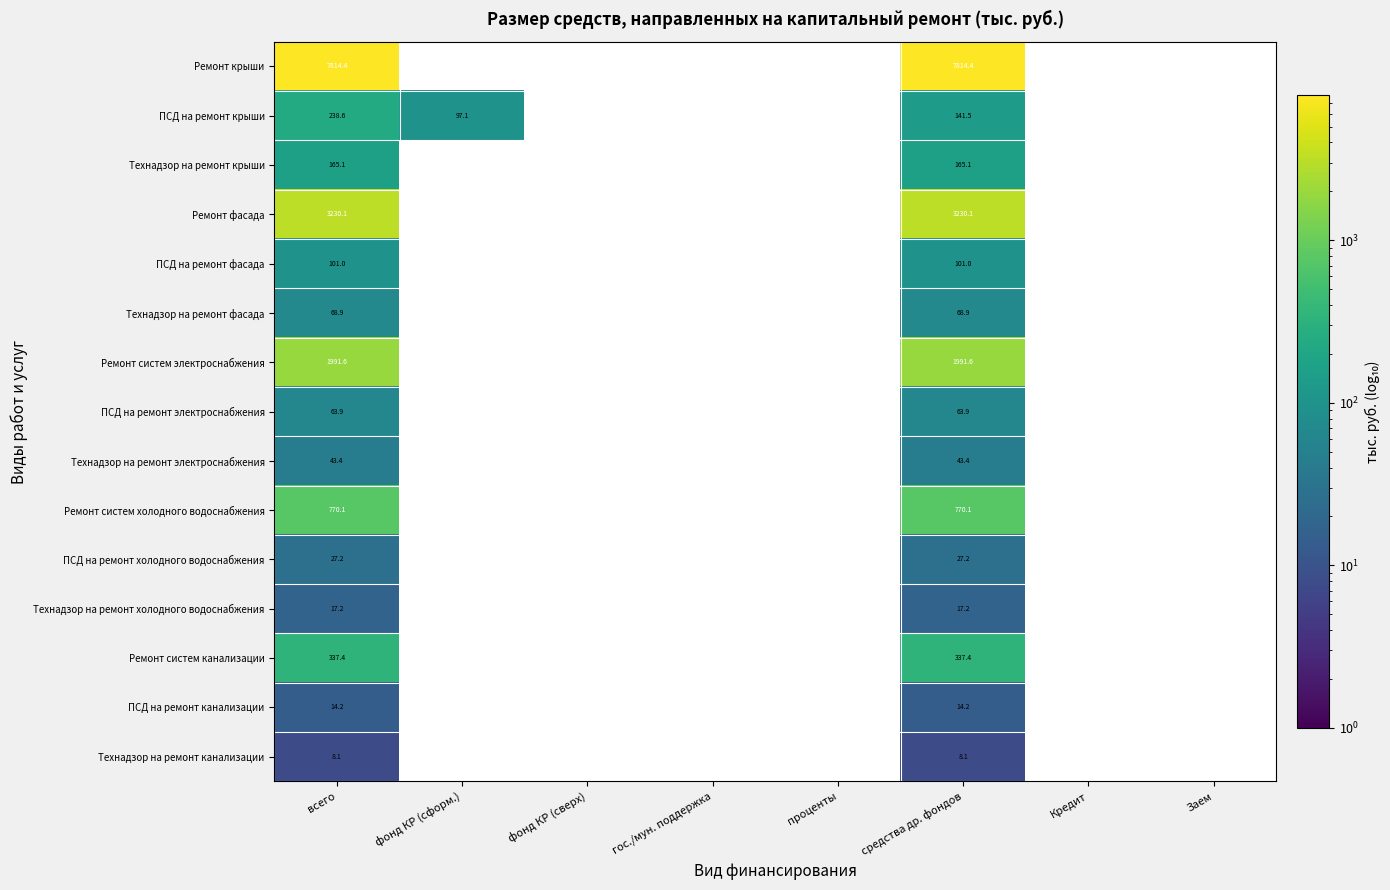

At which category is the sum across all series the highest?

всего